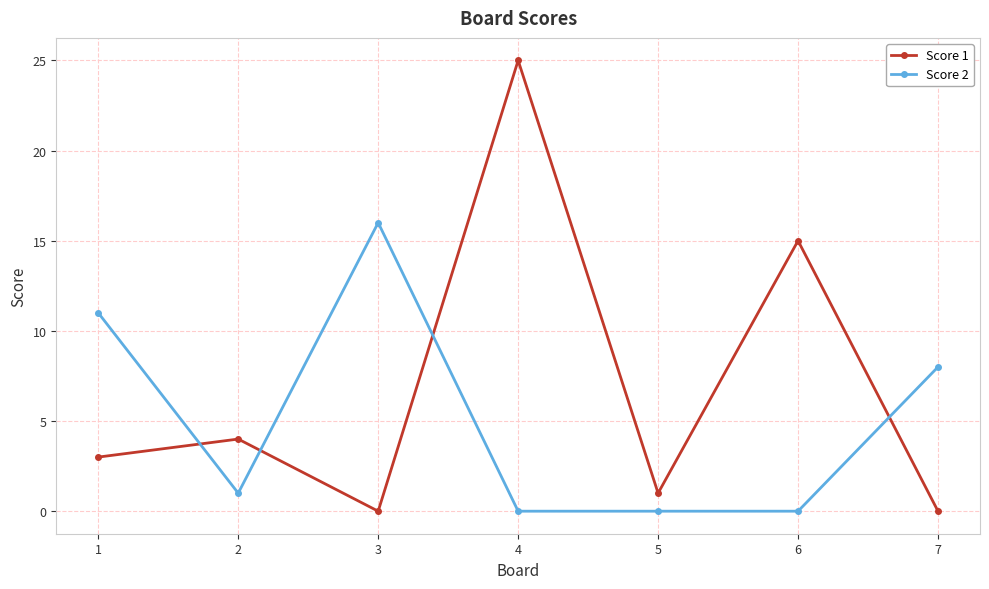

True or false: Score 1 and Score 2 cross at least once.

True